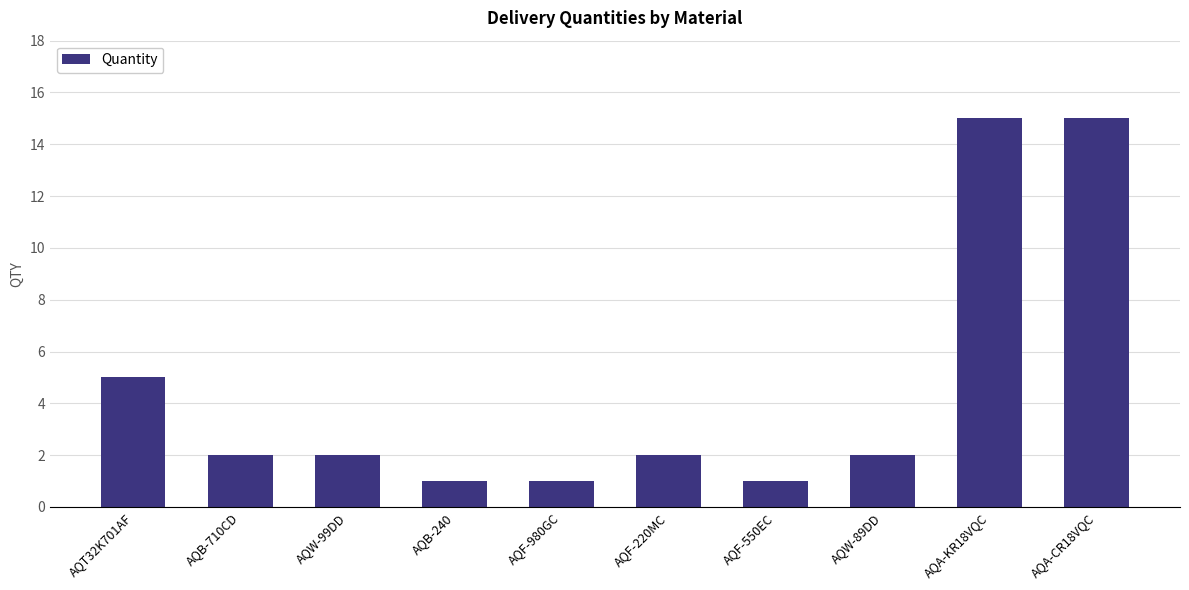

Reading left to right, transcribe all the data shown in this chart.

5	2	2	1	1	2	1	2	15	15